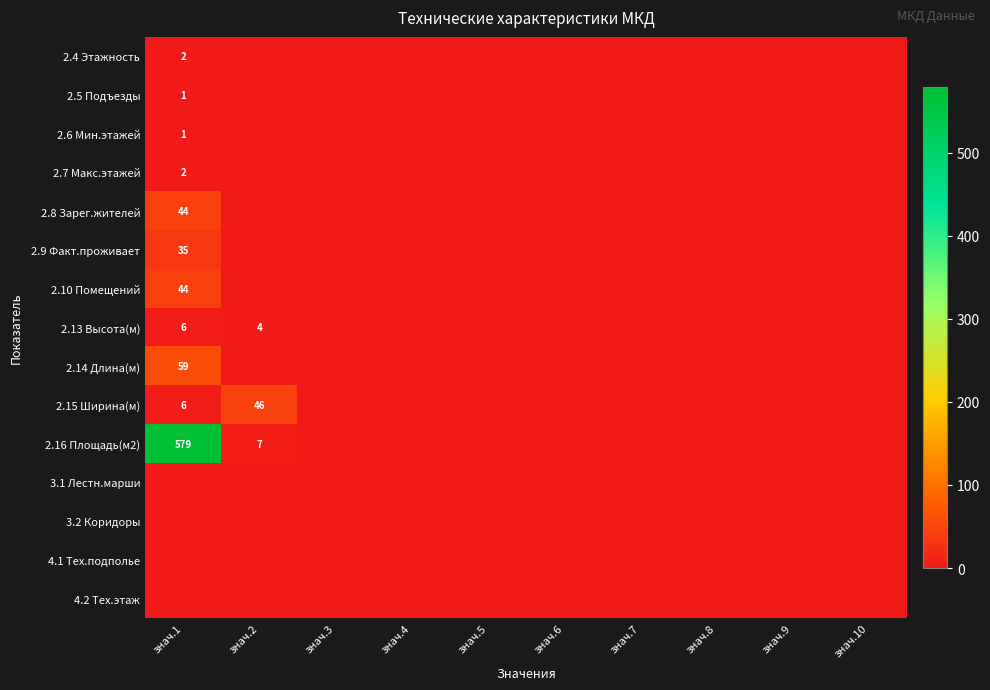

What is the maximum value for 2.13 Высота(м)?

6